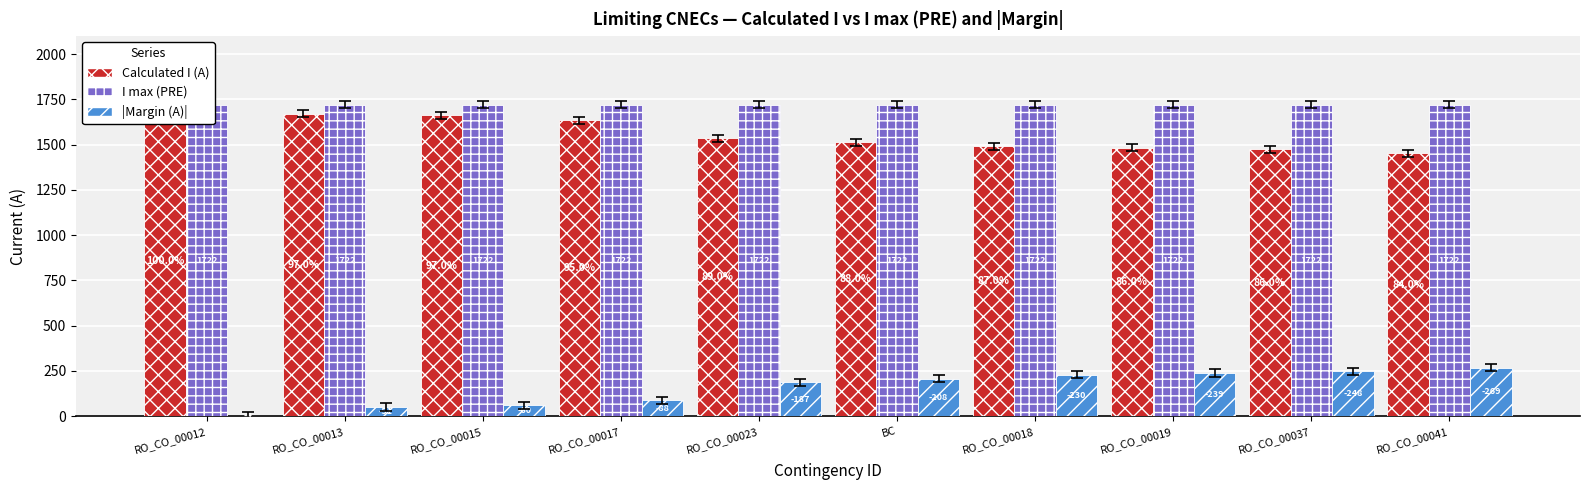

At which label is |Margin (A)| closest to 136?

RO_CO_00017